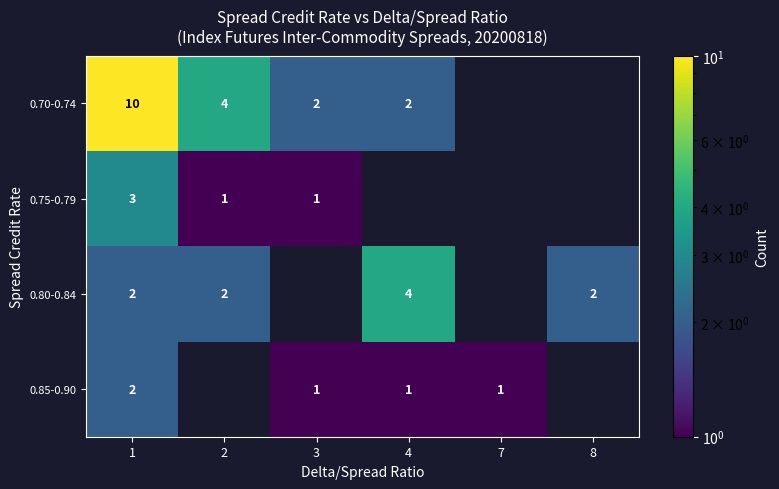

What is the total value across all series at 1?

17